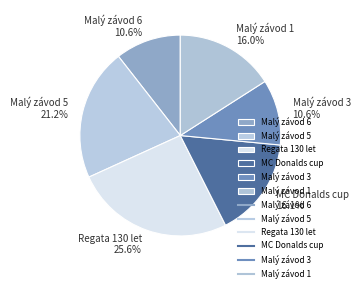

What percentage is NOT represented by MC Donalds cup?

83.9%